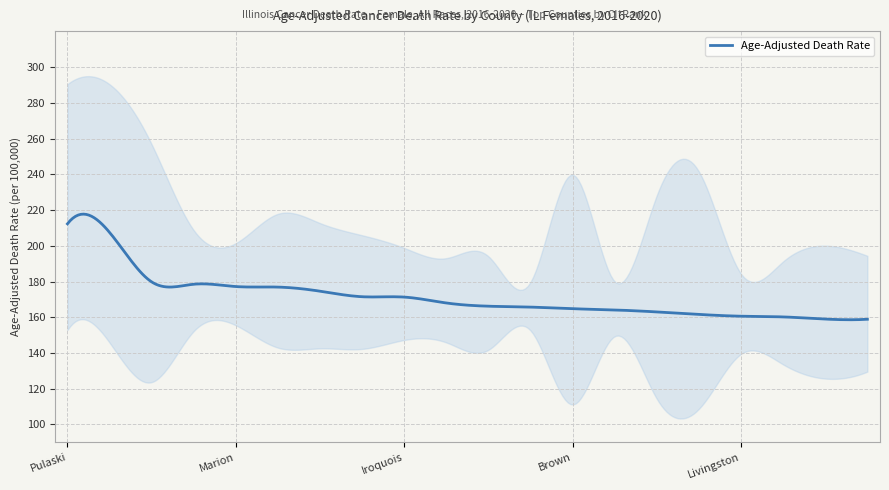

At which label is the value closest to 185?

Scott